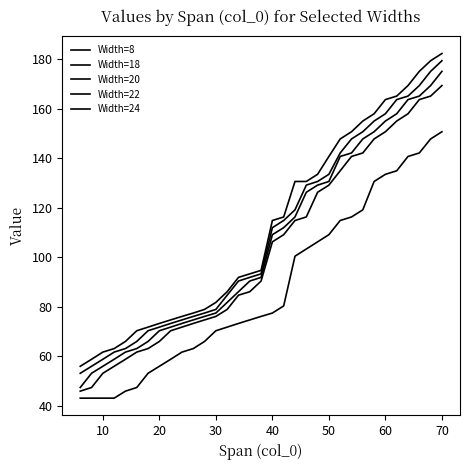

How many lines are shown in the chart?

5